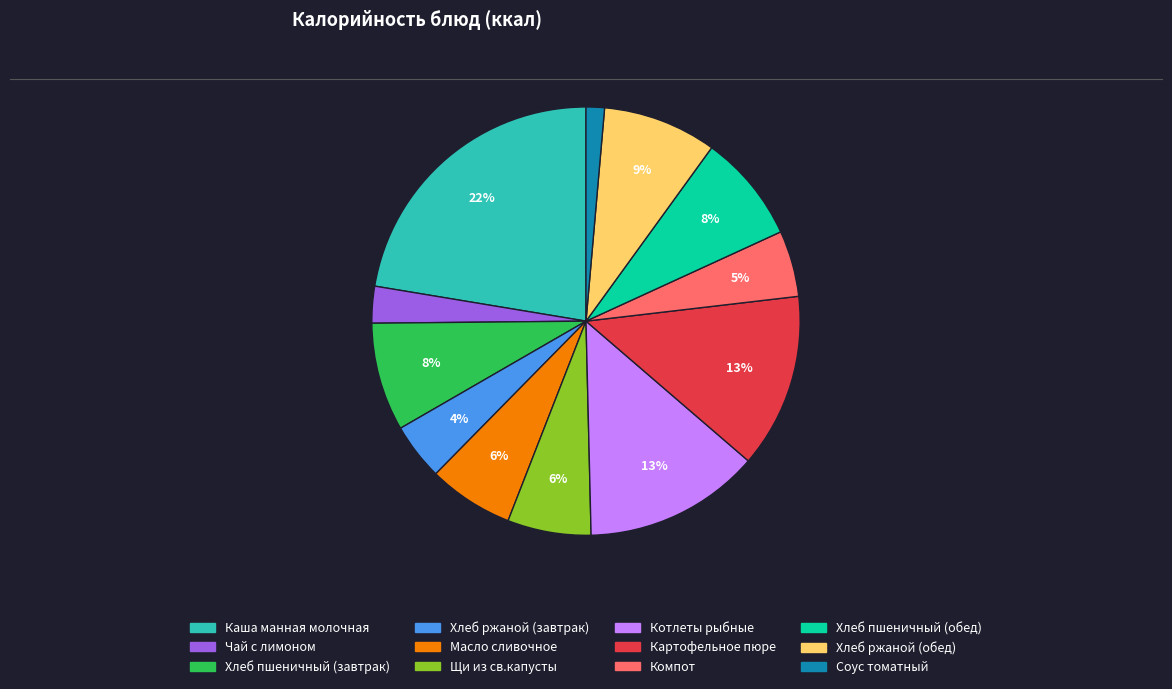

How many segments does this pie chart have?

12